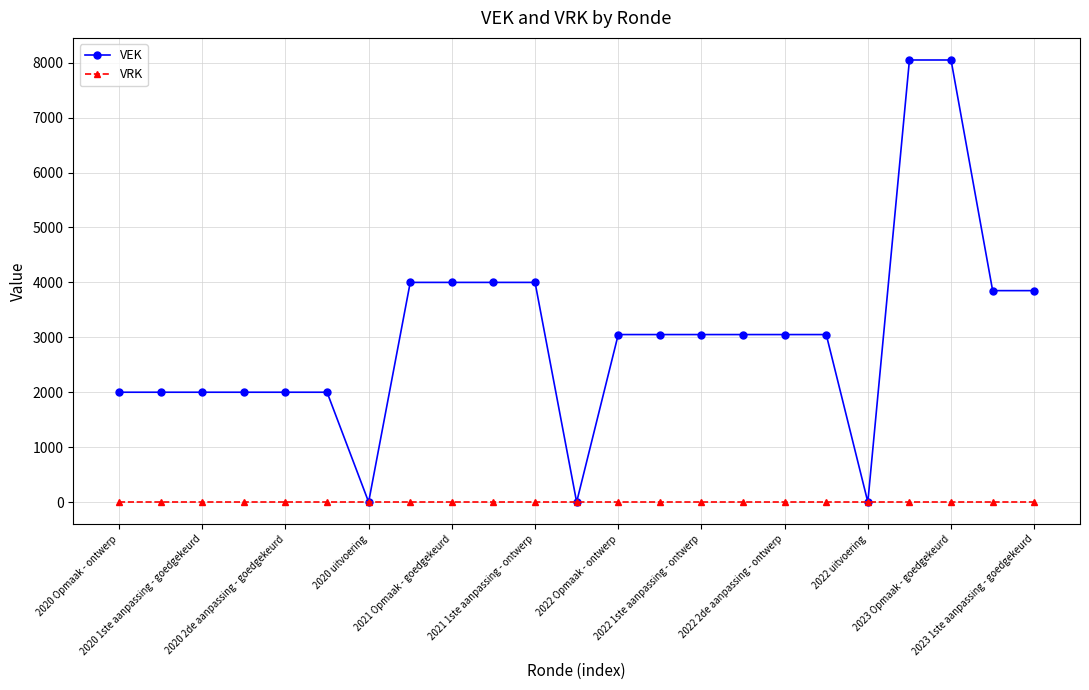

Which series has the widest spread of values?

VEK